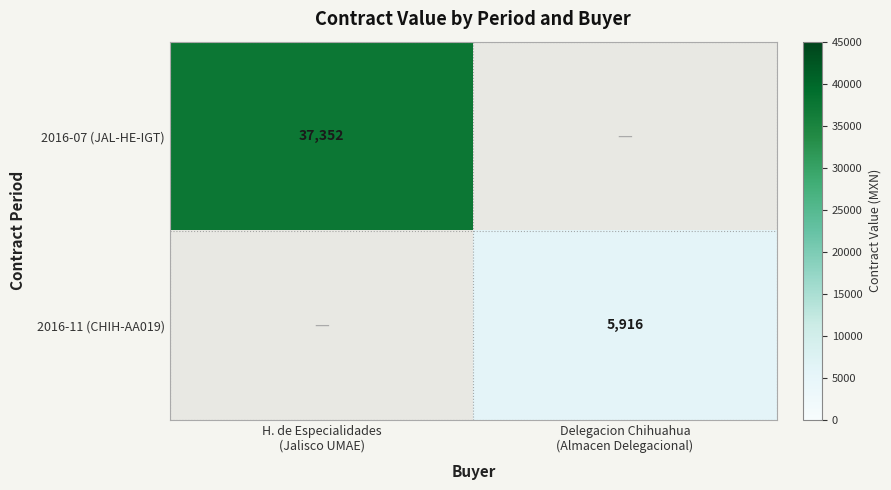

At H. de Especialidades (Jalisco UMAE), list the series in order from largest to smallest.

2016-07 (JAL-HE-IGT), 2016-11 (CHIH-AA019)